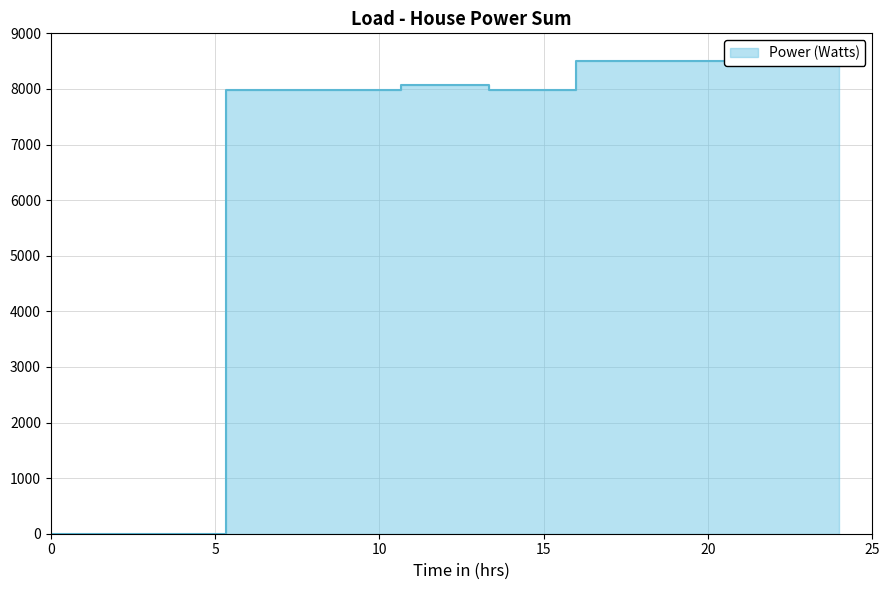

True or false: the data shows 11707.7 at 6.

False